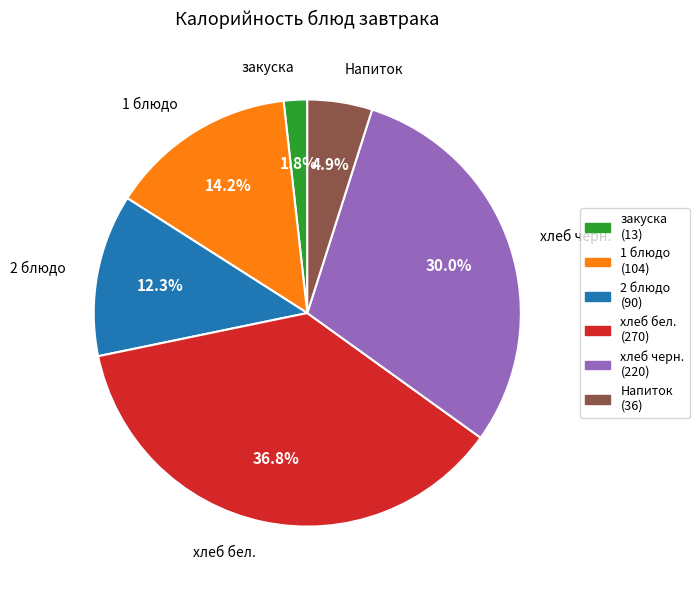

Approximately how many times larger is the value at 2 блюдо compared to 1 блюдо?

0.9